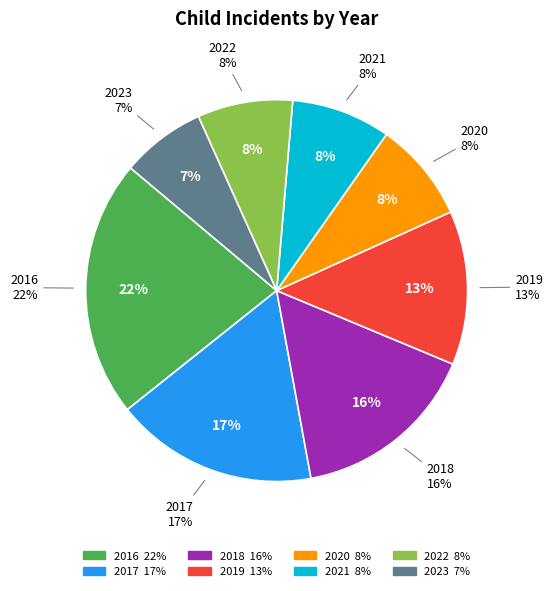

To the nearest percent, what portion does 2016 represent?

22%